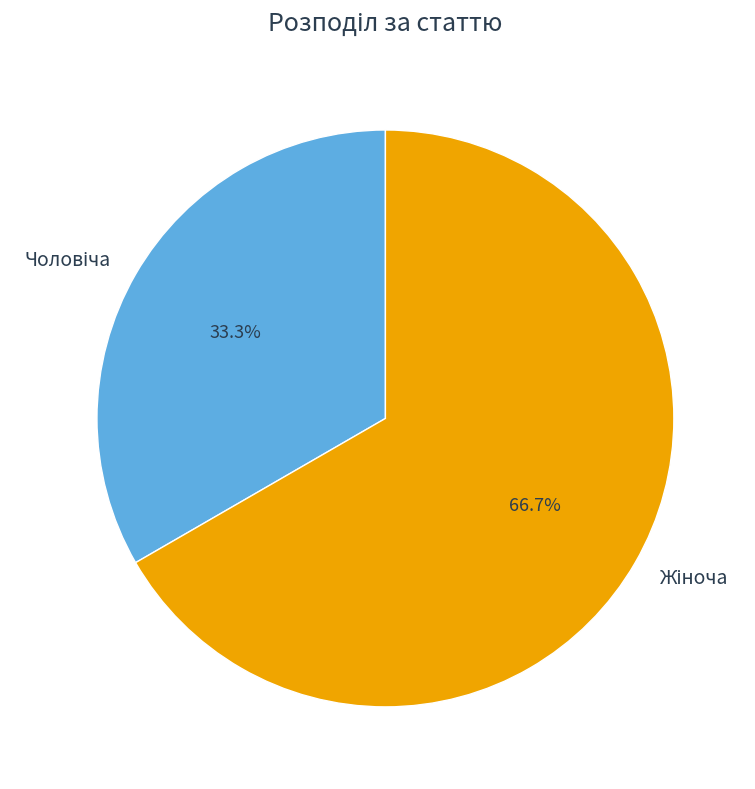

To the nearest percent, what is the difference between the largest and smallest slice percentages?

33%